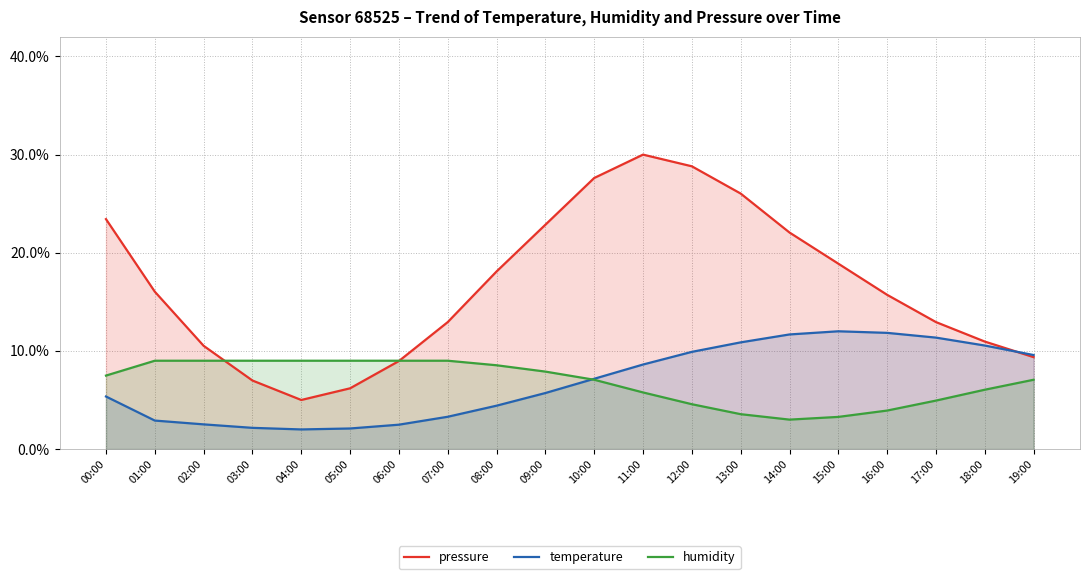

True or false: temperature has more than 2 interior local peaks.

False